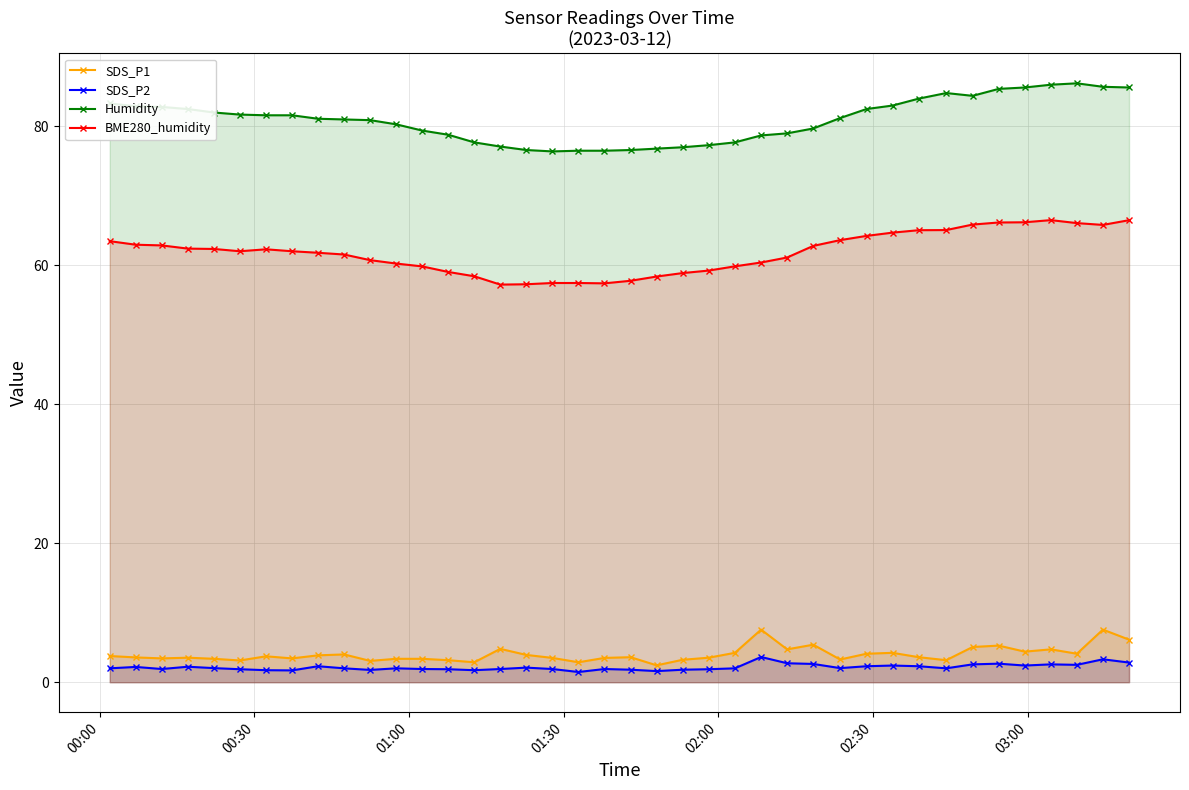

Which series has the largest total across all categories?

Humidity